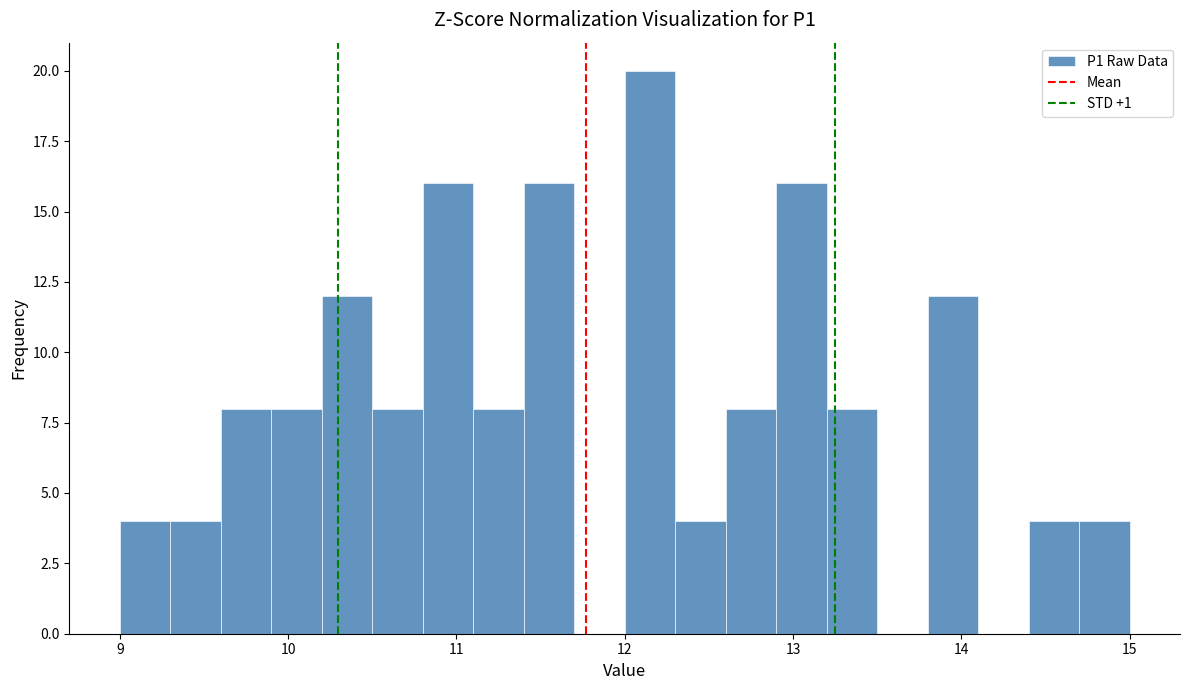

Read against the x-axis, roughly where is the centre of the tallest bar?

12.2